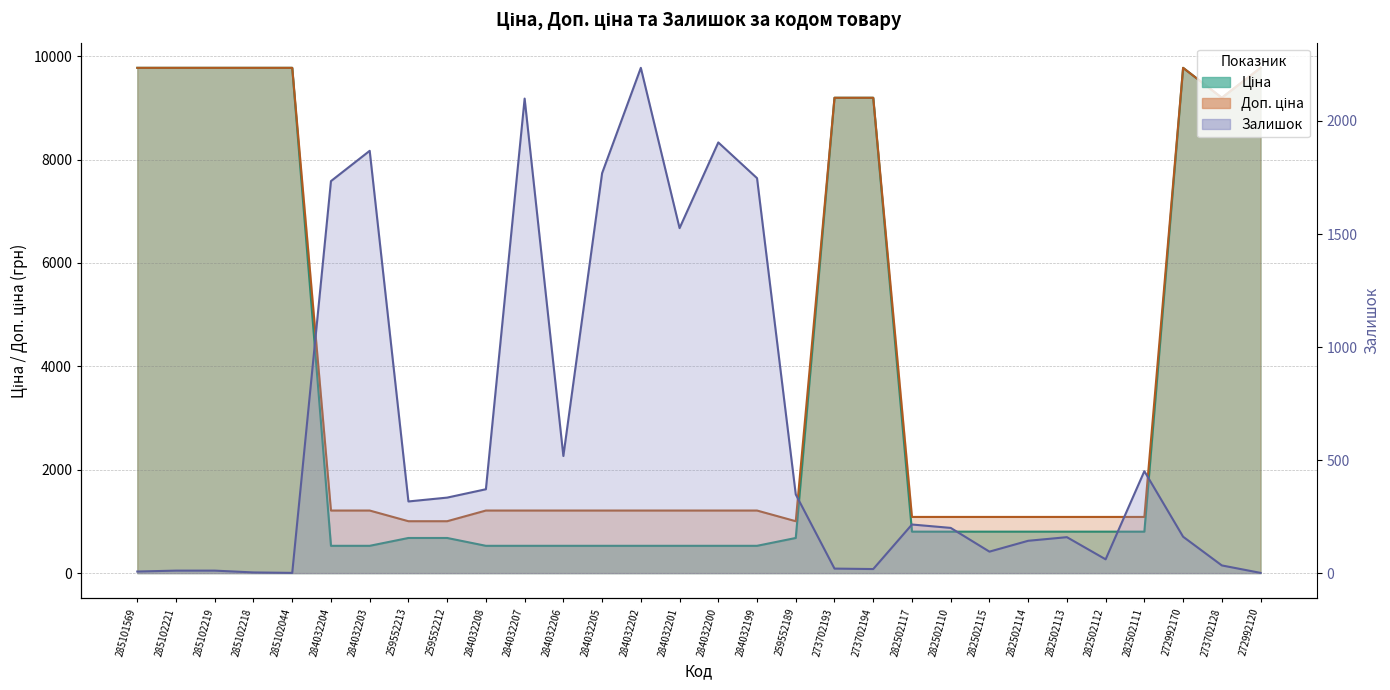

What position from the left is 284032208?

10